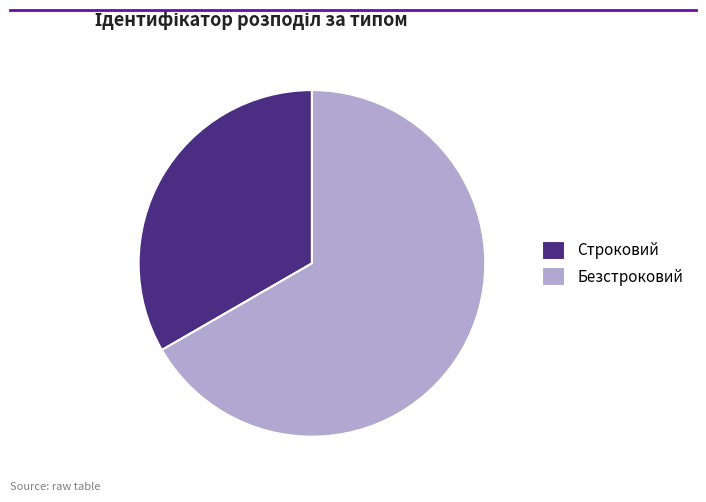

Which category has the biggest portion of the pie?

Безстроковий